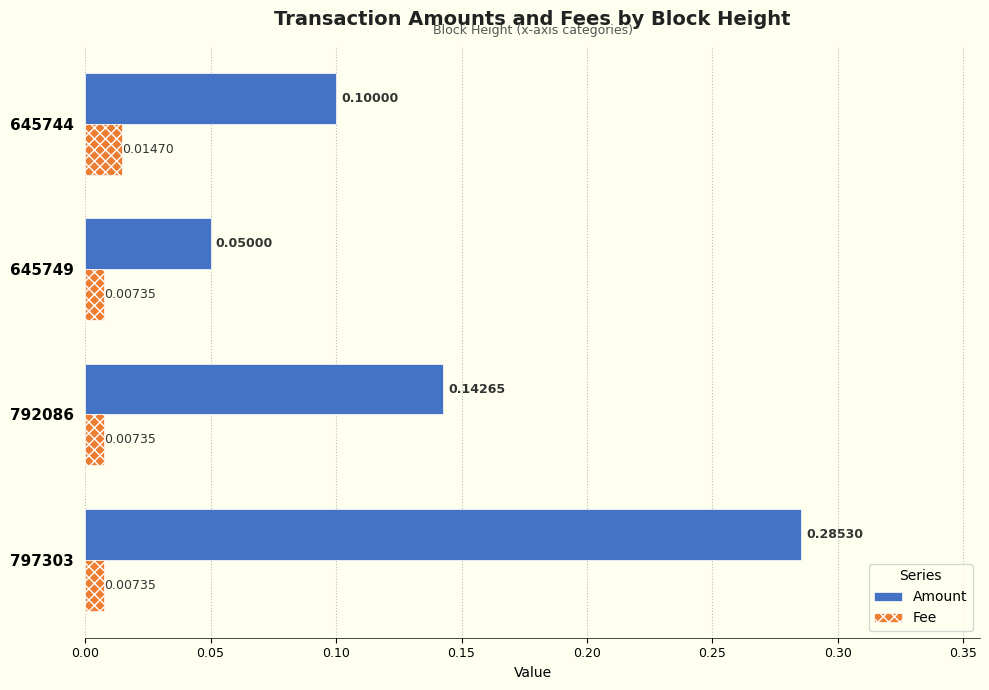

At which category is the sum across all series the highest?

797303